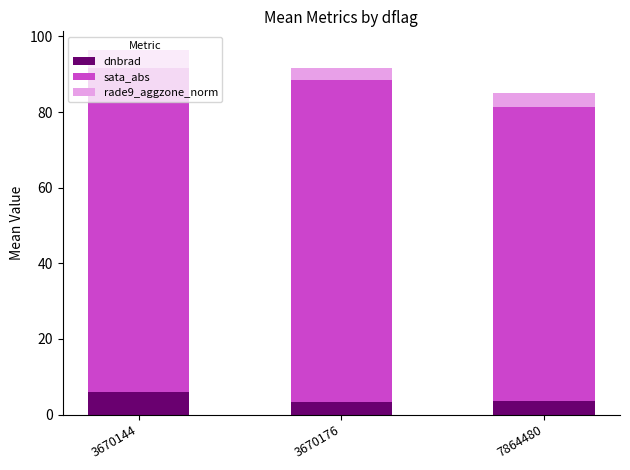

What is the total value across all series at 7864480?

85.1